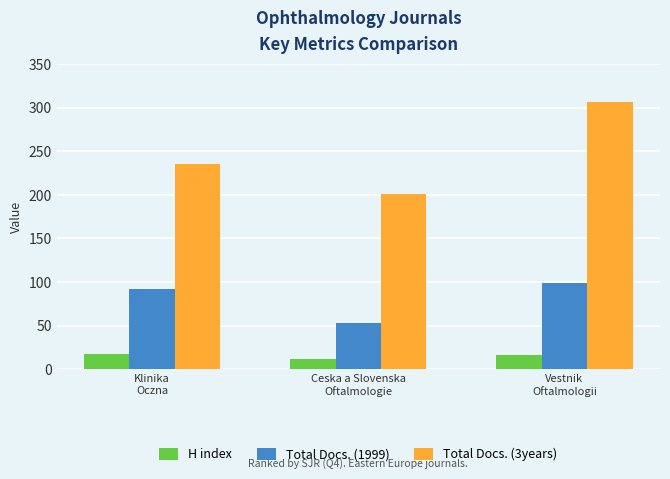

Rank the series by their average value, from highest to lowest.

Total Docs. (3years), Total Docs. (1999), H index